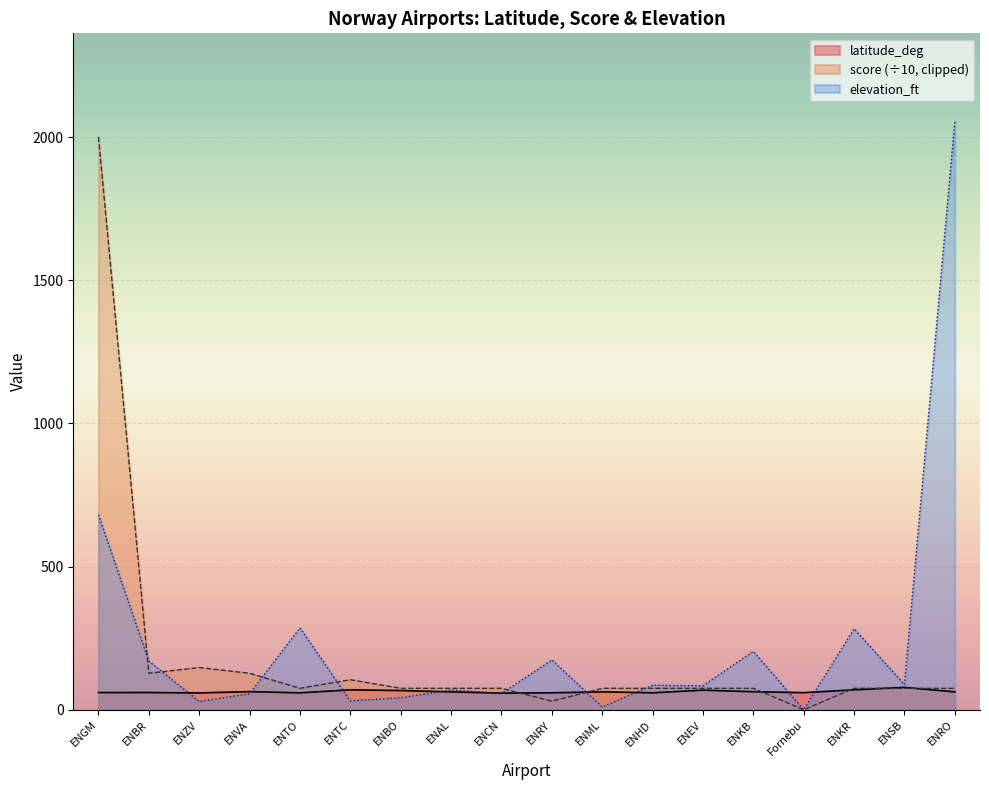

How many lines are shown in the chart?

3